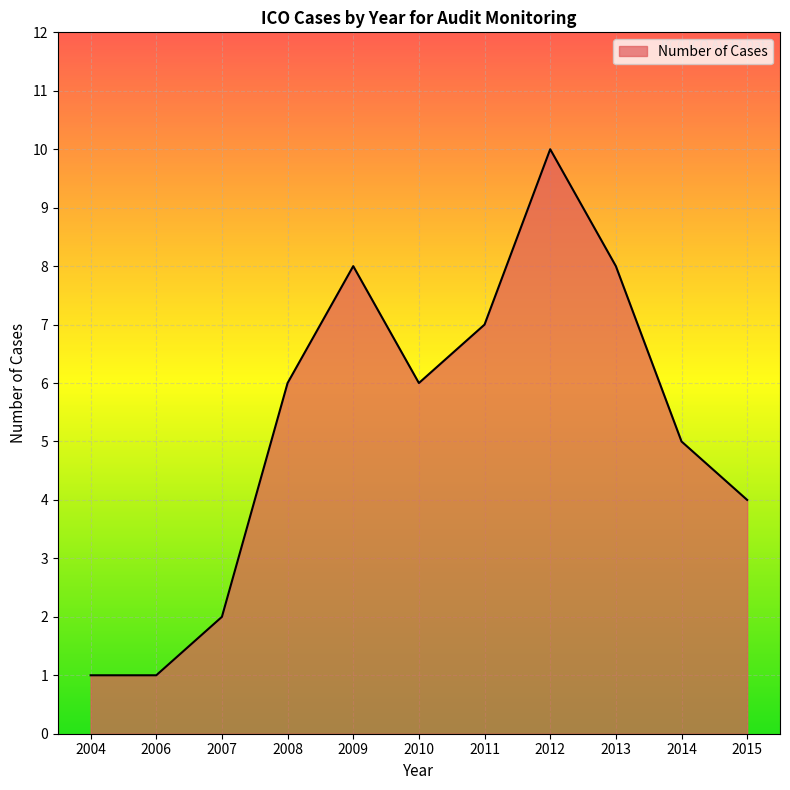

Reading left to right, what are all the values shown in this chart?

2004=1	2006=1	2007=2	2008=6	2009=8	2010=6	2011=7	2012=10	2013=8	2014=5	2015=4